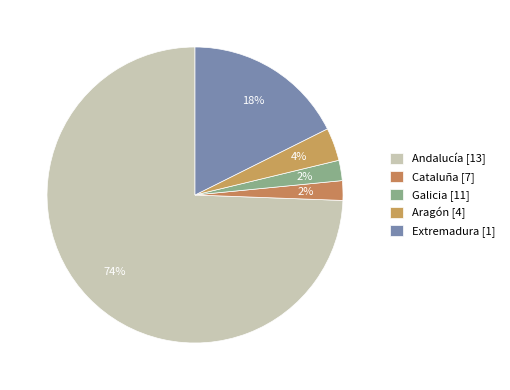

How many segments does this pie chart have?

5